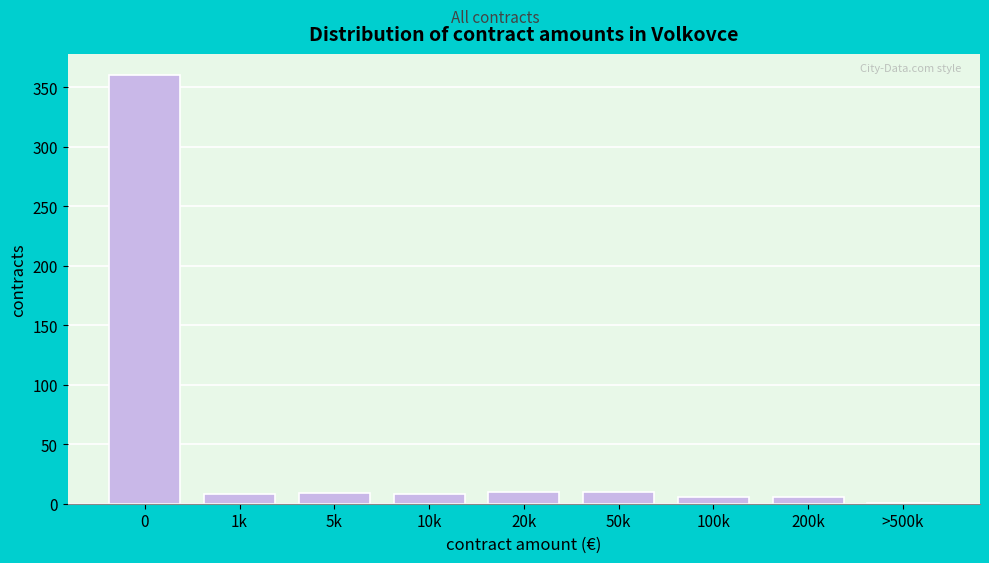

The chart shows a value of 1 at >500k. True or false?

True